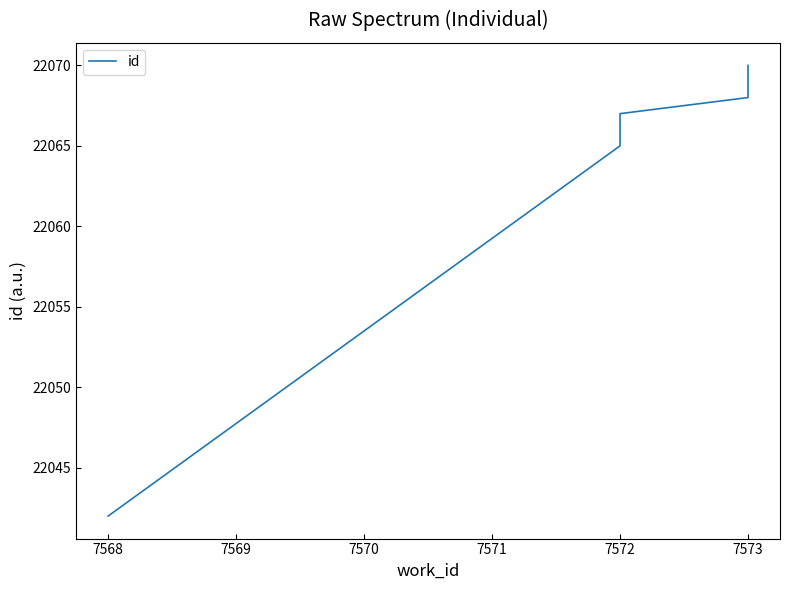

Does the chart have visible grid lines?

No